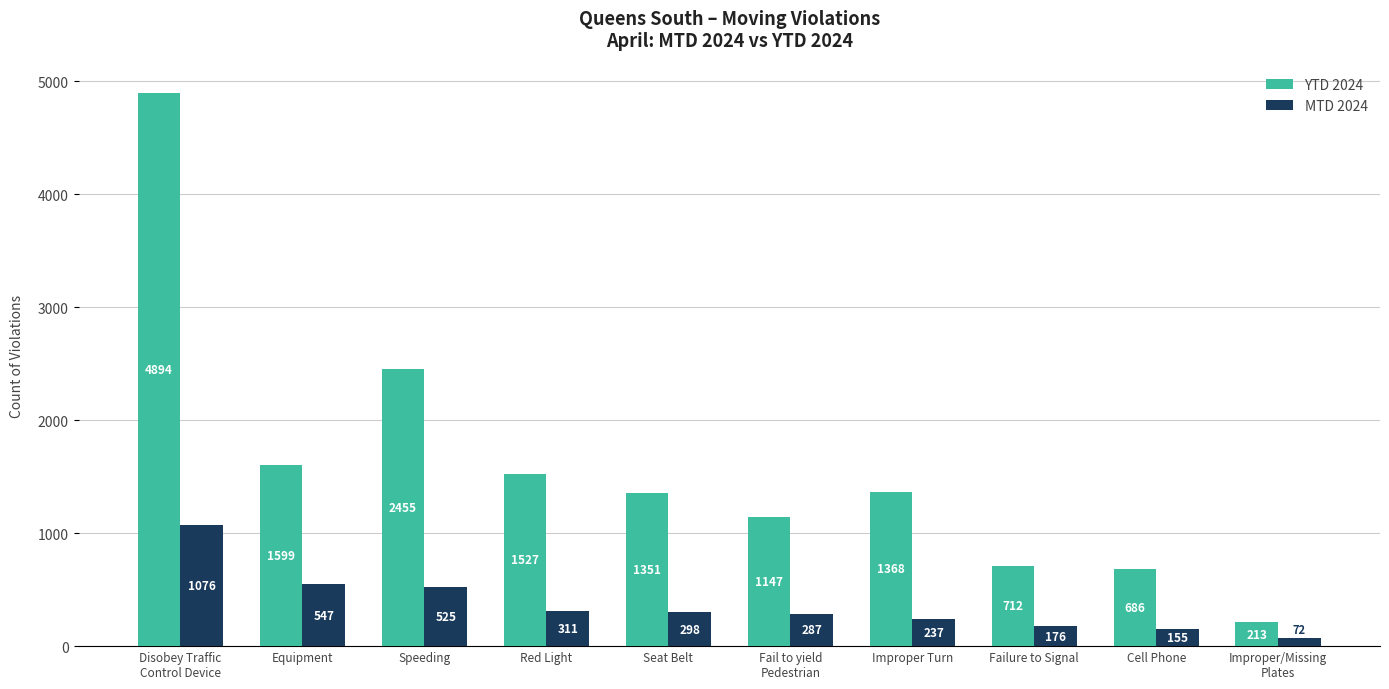

What are all the series names shown in the legend?

YTD 2024, MTD 2024